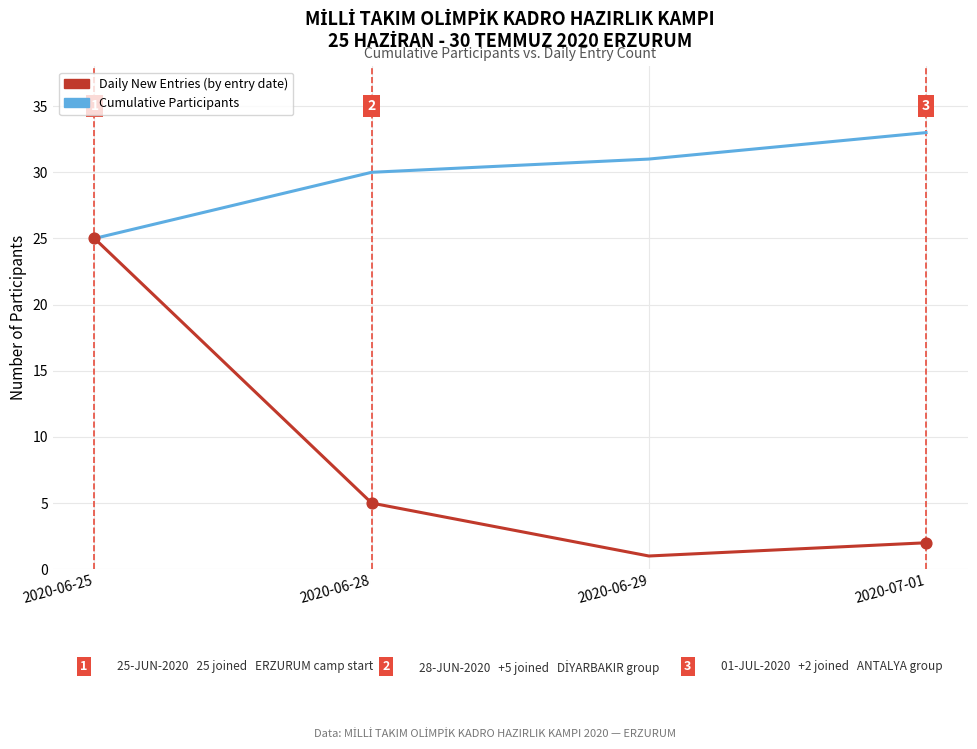

What is the total value across all series at 2020-06-29?

32